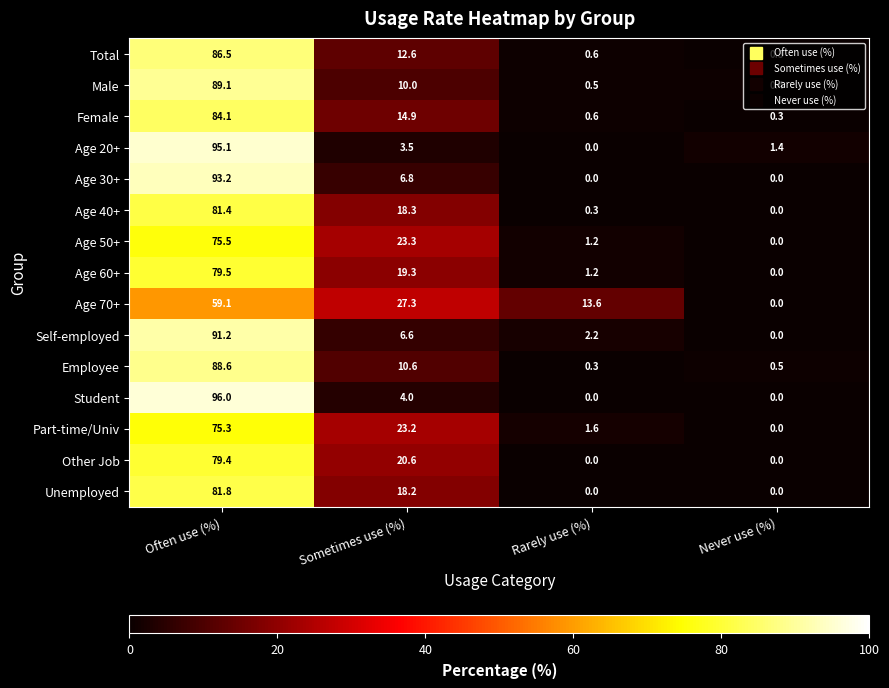

Rank the series by their maximum value, from lowest to highest.

Age 70+, Part-time/Univ, Age 50+, Other Job, Age 60+, Age 40+, Unemployed, Female, Total, Employee, Male, Self-employed, Age 30+, Age 20+, Student